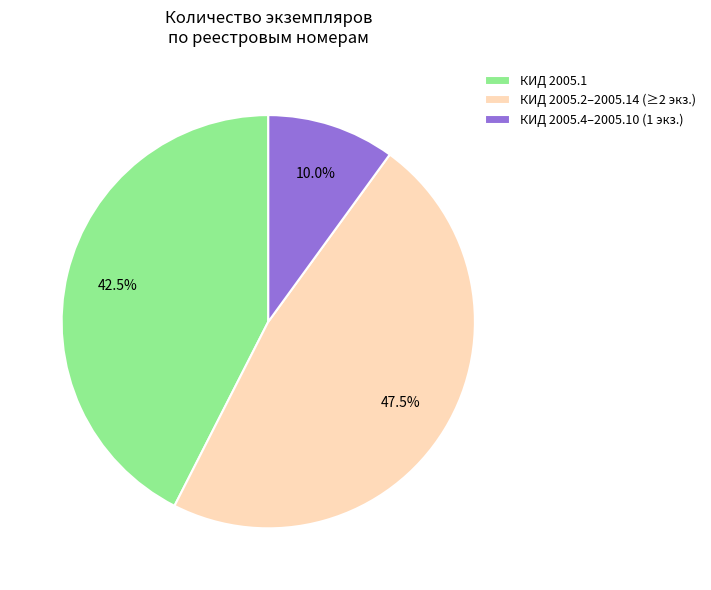

Rank the categories by value from lowest to highest.

КИД 2005.4–2005.10 (1 экз.), КИД 2005.1, КИД 2005.2–2005.14 (≥2 экз.)